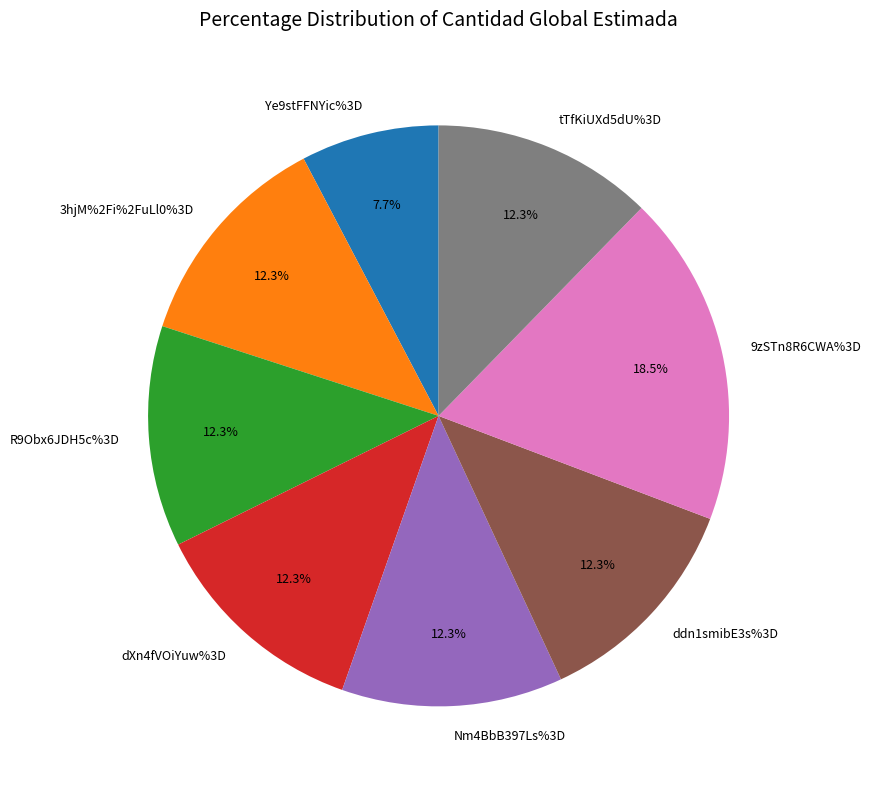

To the nearest percent, what is the difference between the 9zSTn8R6CWA%3D and tTfKiUXd5dU%3D slice percentages?

6%